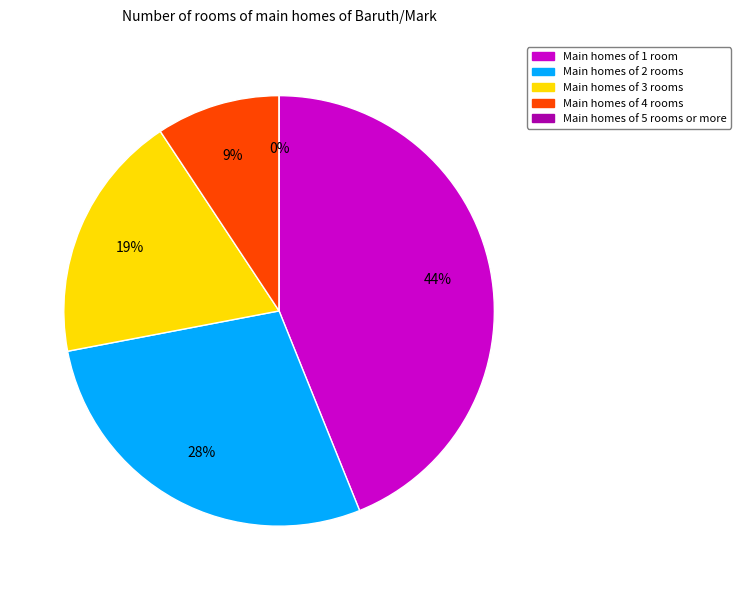

To the nearest percent, what is the difference between the largest and smallest slice percentages?

44%